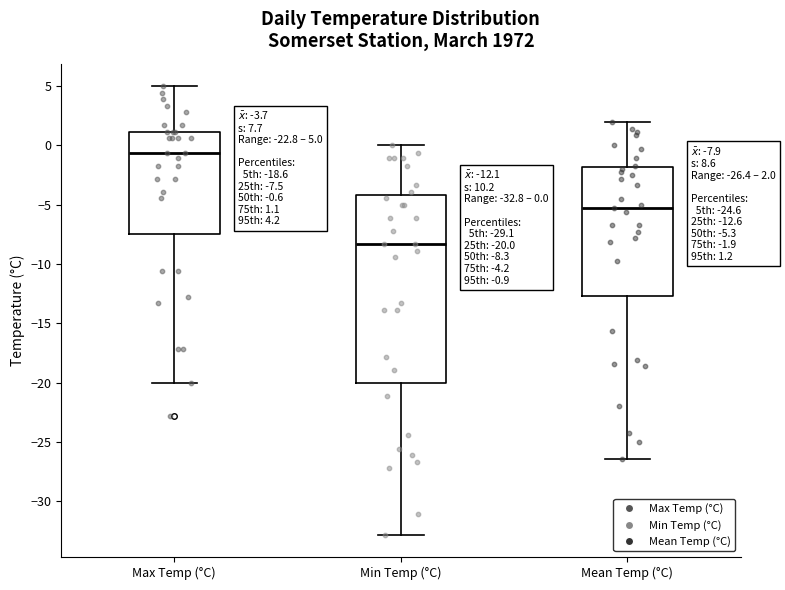

Which box is the tallest, from its lower edge to its upper edge?

Min Temp (°C)